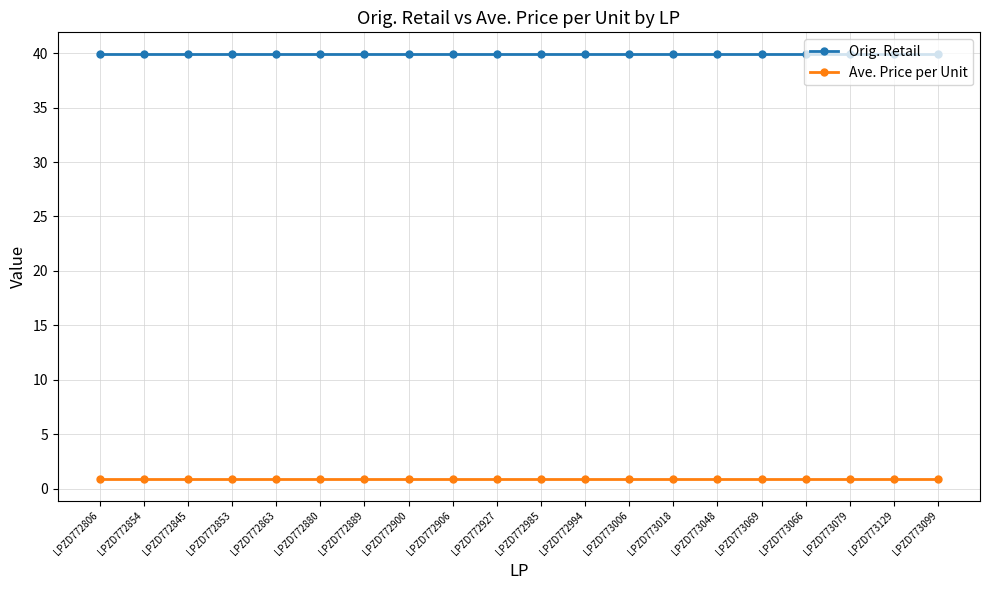

What is the label of the 4th point from the right?

LPZD773066